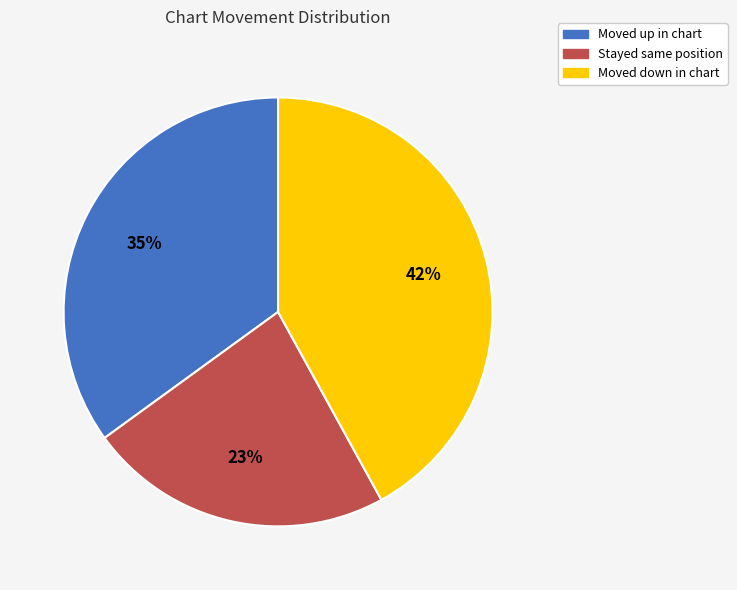

Does any single category account for the majority?

No